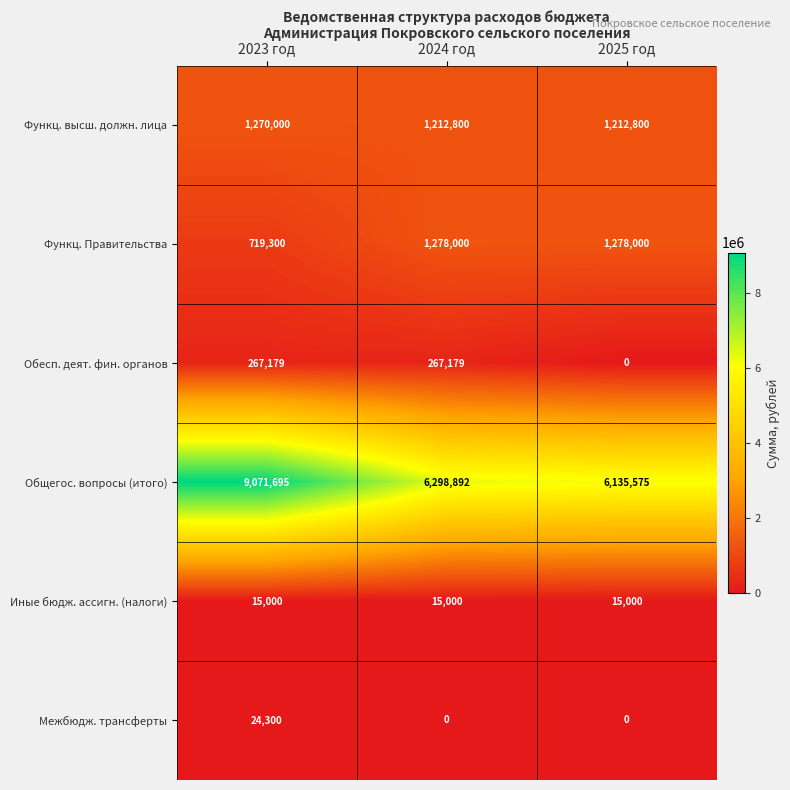

Which series changed the most between 2023 год and 2025 год?

Общегос. вопросы (итого)